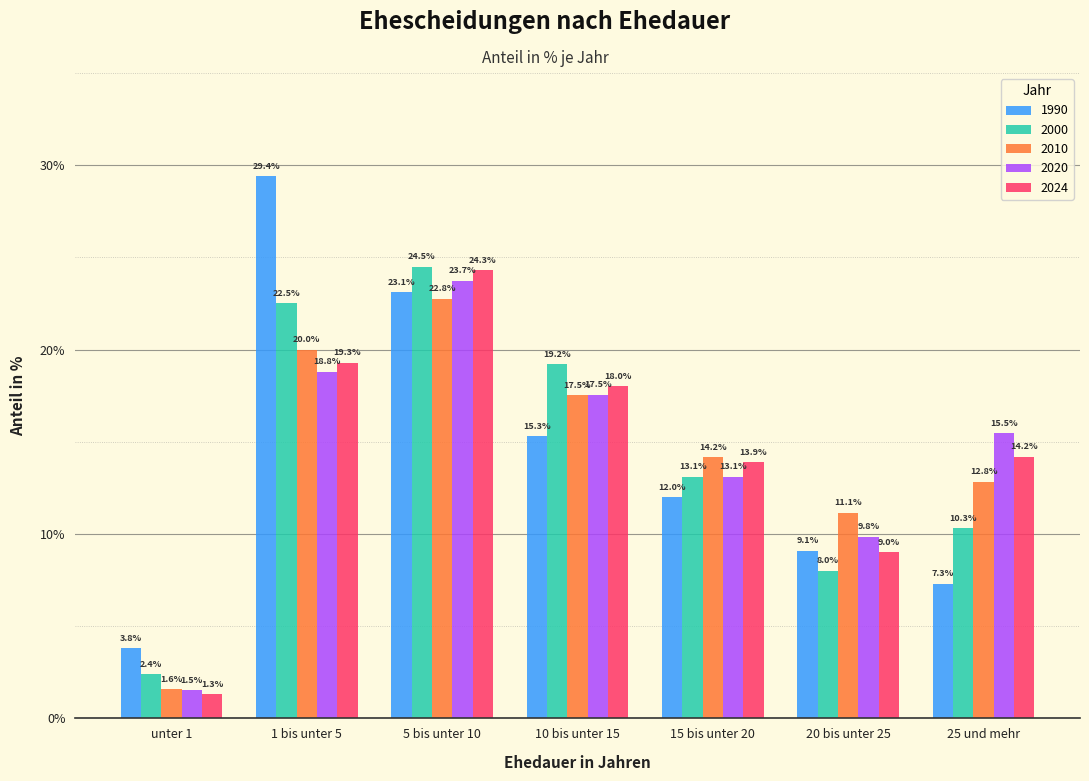

What is the approximate value of 2024 at 5 bis unter 10?

24.3